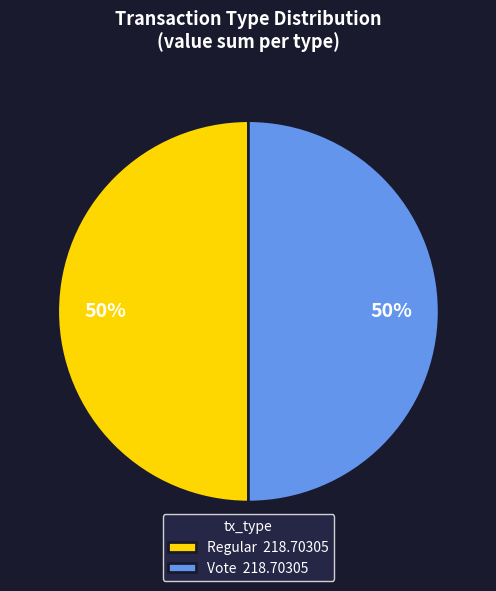

What percentage is the Regular 218.70305 slice, to the nearest percent?

50%